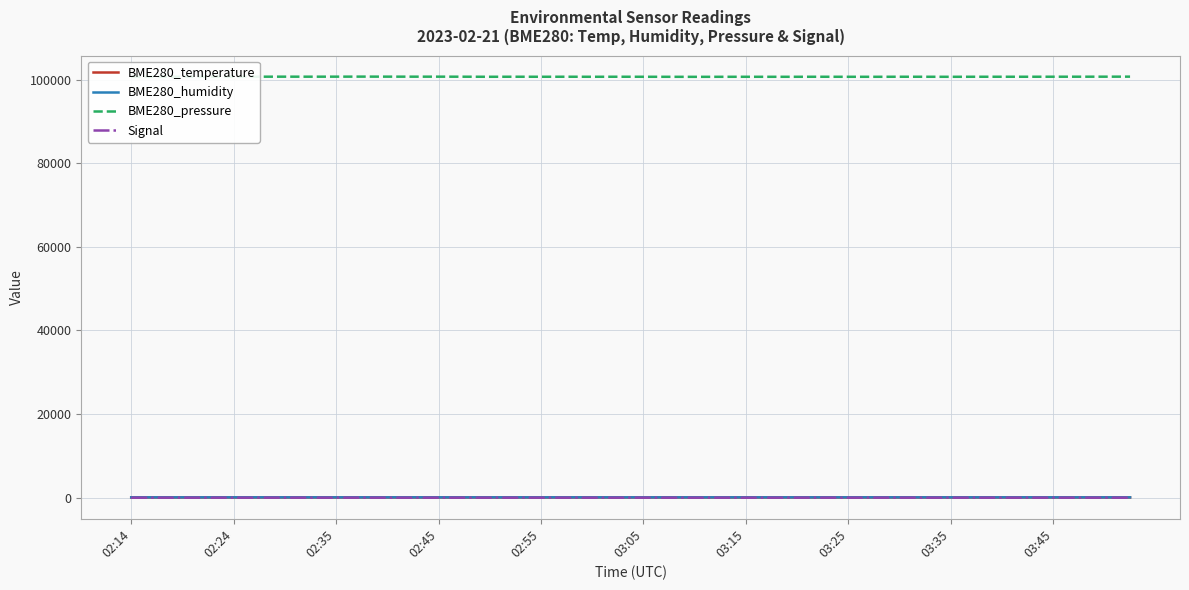

What are all the series names shown in the legend?

BME280_temperature, BME280_humidity, BME280_pressure, Signal